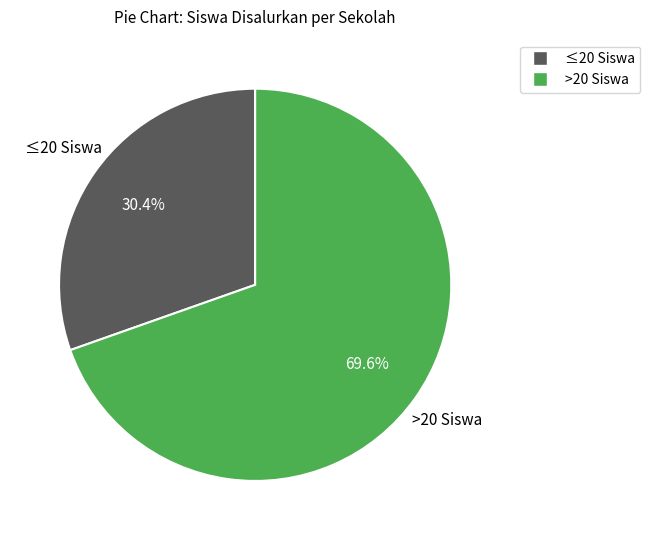

Does any single category account for the majority?

Yes